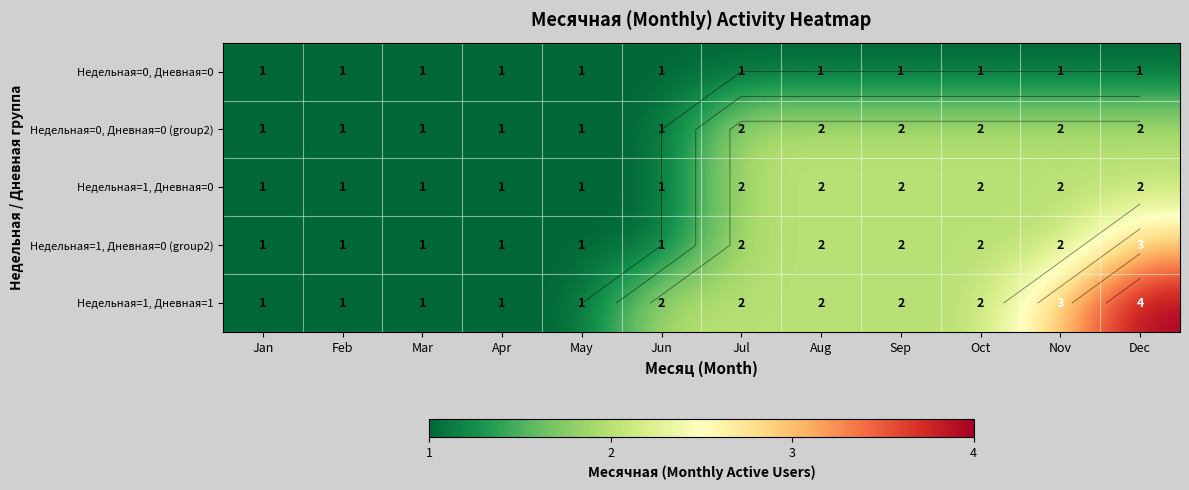

What is the spread (max minus min) of values at Nov?

2